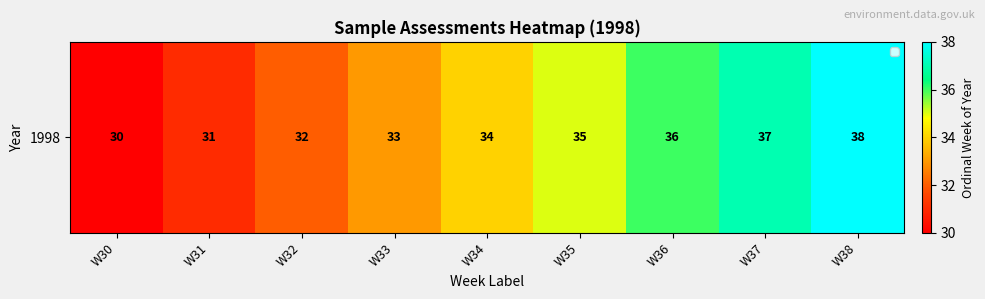

True or false: the data shows 25 at W36.

False